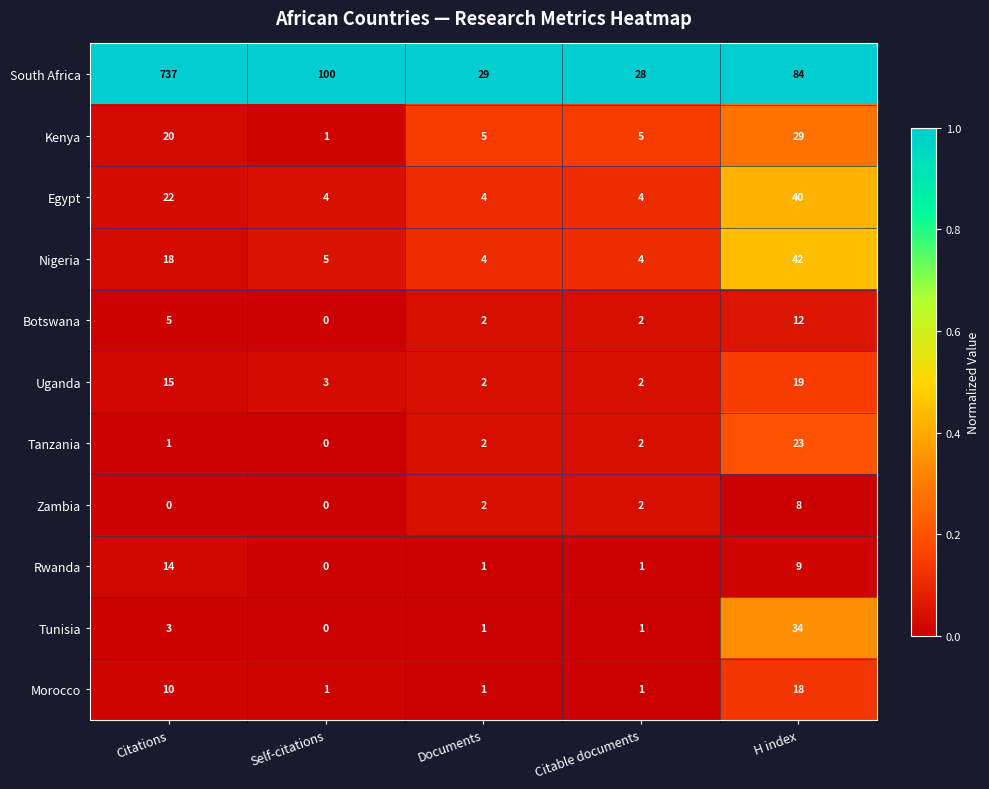

Between Citable documents and H index, which series saw the biggest shift?

South Africa